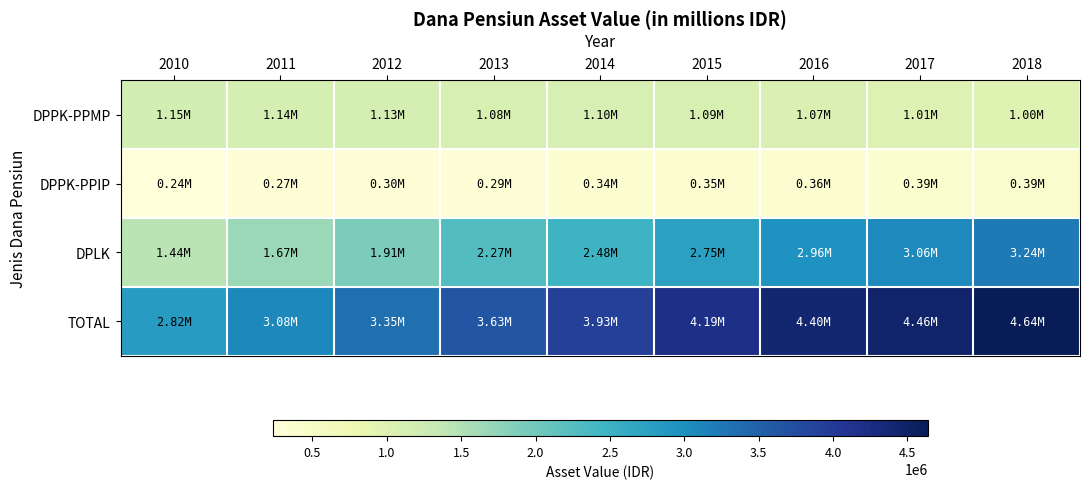

Which category has the lowest value across all series?

2010